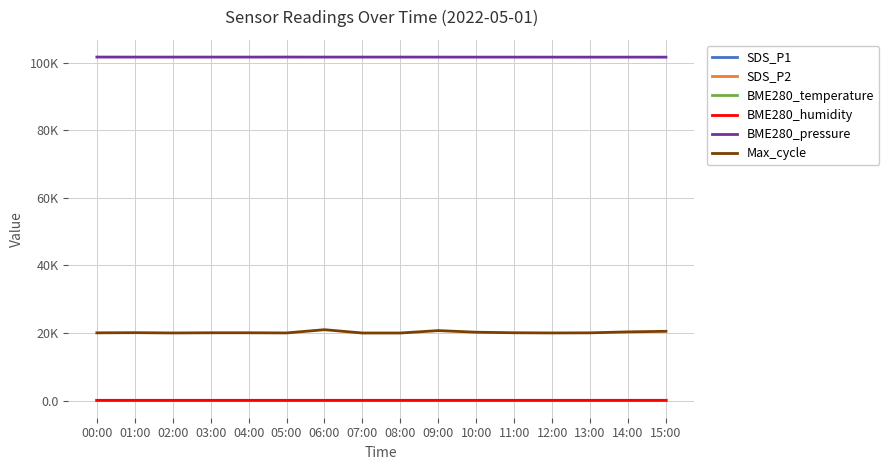

Reading right to left, list all the values displayed in this chart.

SDS_P1: 15:00=9.1	14:00=9.7	13:00=9.4	12:00=9.5	11:00=10.1	10:00=14.6	09:00=11.2	08:00=10.6	07:00=12.3	06:00=10.5	05:00=9.1	04:00=13.1	03:00=11.2	02:00=8.4	01:00=8.5	00:00=7.5
SDS_P2: 15:00=8.2	14:00=8.6	13:00=8.6	12:00=8.7	11:00=9.1	10:00=9.6	09:00=9.7	08:00=9.6	07:00=9.8	06:00=8.9	05:00=8.3	04:00=8.4	03:00=8.5	02:00=7.7	01:00=7.6	00:00=6.8
BME280_temperature: 15:00=7.0	14:00=7.0	13:00=7.1	12:00=7.3	11:00=7.4	10:00=7.3	09:00=7.3	08:00=7.3	07:00=7.3	06:00=7.5	05:00=7.6	04:00=7.5	03:00=7.5	02:00=7.5	01:00=7.5	00:00=7.7
BME280_humidity: 15:00=74.0	14:00=74.3	13:00=73.9	12:00=73.2	11:00=73.2	10:00=72.8	09:00=73.0	08:00=73.2	07:00=73.0	06:00=72.0	05:00=71.8	04:00=71.9	03:00=72.0	02:00=71.8	01:00=72.1	00:00=71.6
BME280_pressure: 15:00=101672.0	14:00=101677.8	13:00=101673.1	12:00=101678.1	11:00=101681.0	10:00=101682.0	09:00=101687.6	08:00=101693.4	07:00=101694.4	06:00=101693.4	05:00=101701.8	04:00=101693.9	03:00=101696.7	02:00=101692.7	01:00=101695.0	00:00=101700.8
Max_cycle: 15:00=20506.0	14:00=20338.0	13:00=20052.0	12:00=20020.0	11:00=20074.0	10:00=20240.0	09:00=20715.0	08:00=20005.0	07:00=20001.0	06:00=20984.0	05:00=20024.0	04:00=20070.0	03:00=20071.0	02:00=20014.0	01:00=20102.0	00:00=20053.0